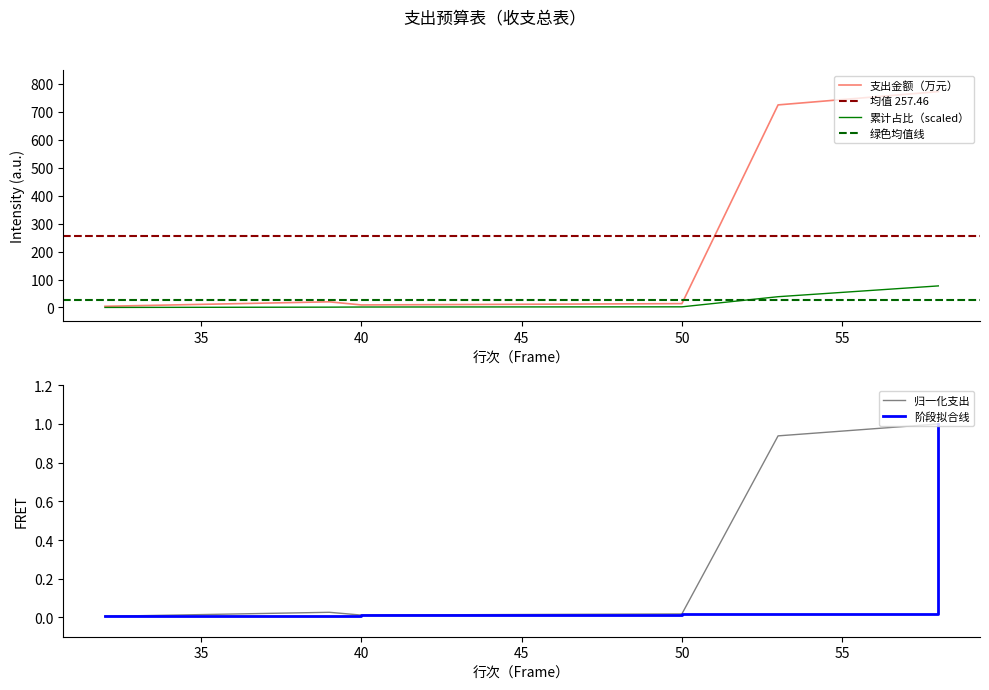

True or false: there are more than 1 points higher than both neighbors.

False